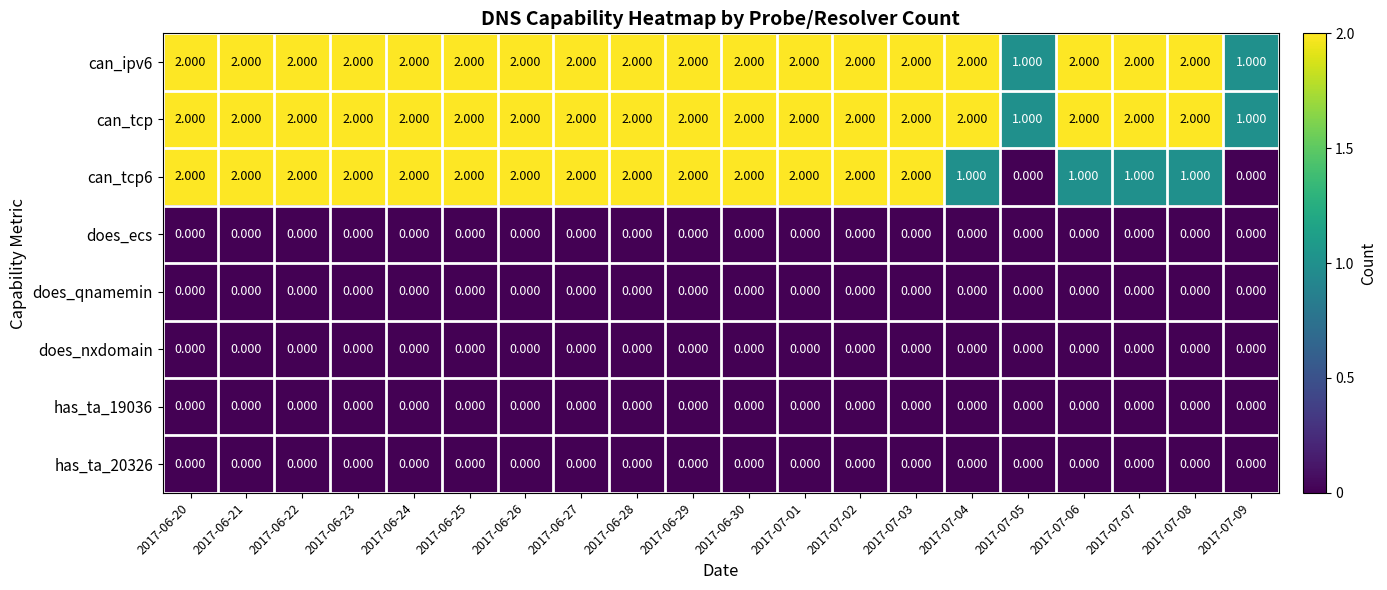

Is the value of does_qnamemin at 2017-07-06 greater than the value of can_tcp at 2017-07-09?

No